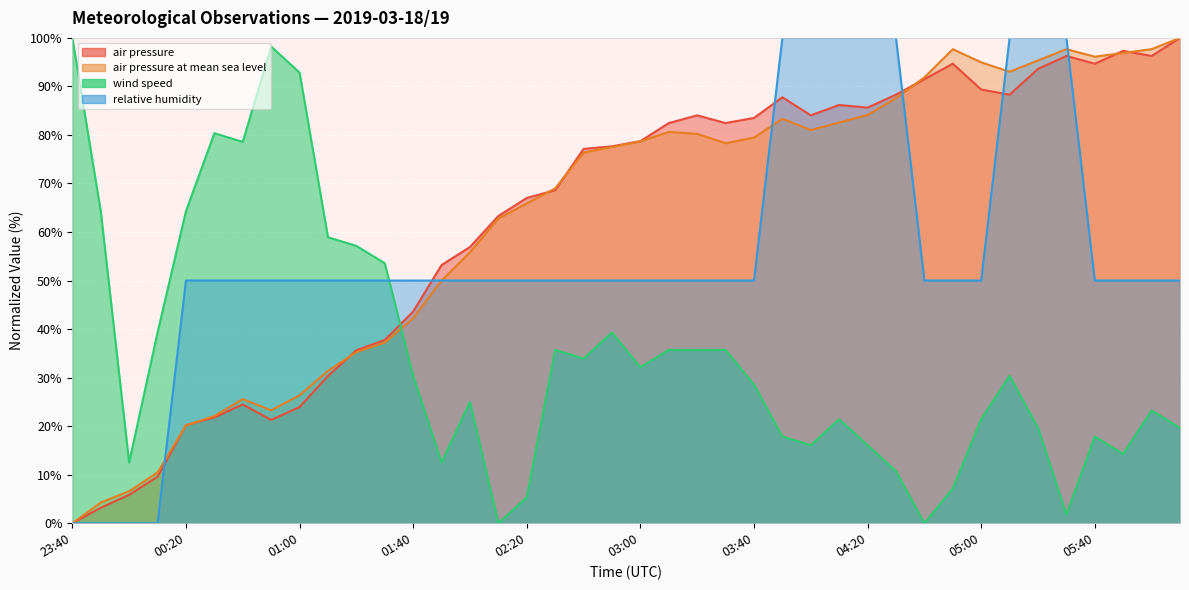

What is the label of the 18th point from the left?

02:30